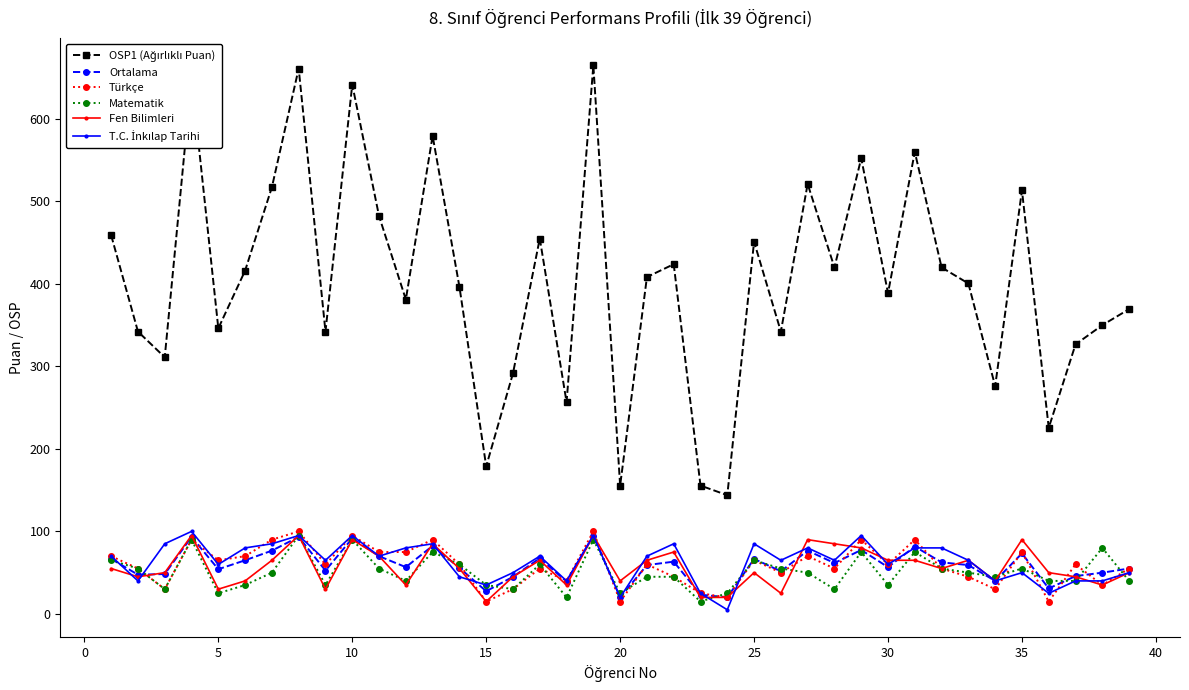

What is the greatest value displayed?

665.0